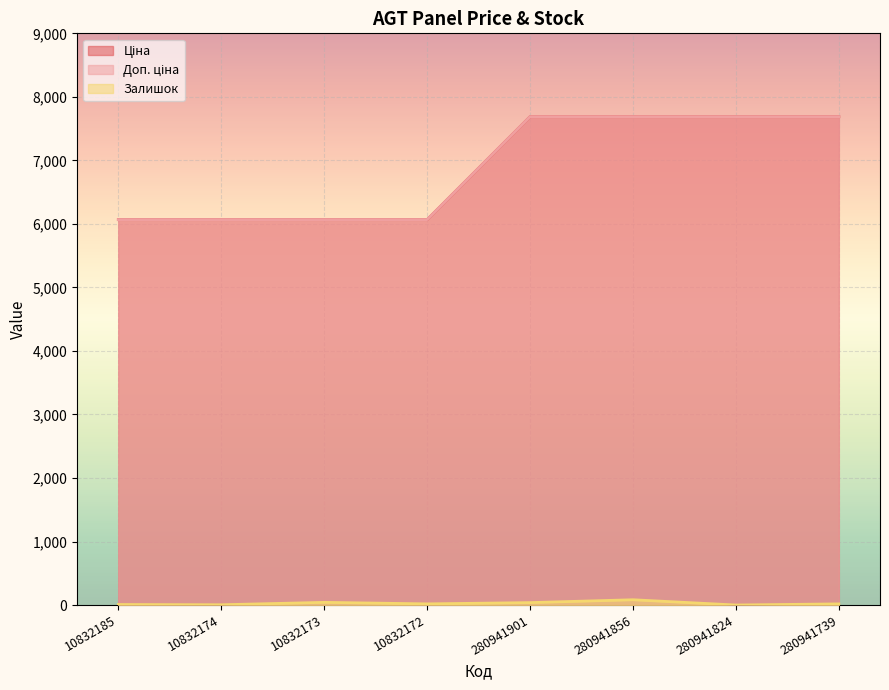

What is the difference between the highest and lowest values at 10832185?

6059.2